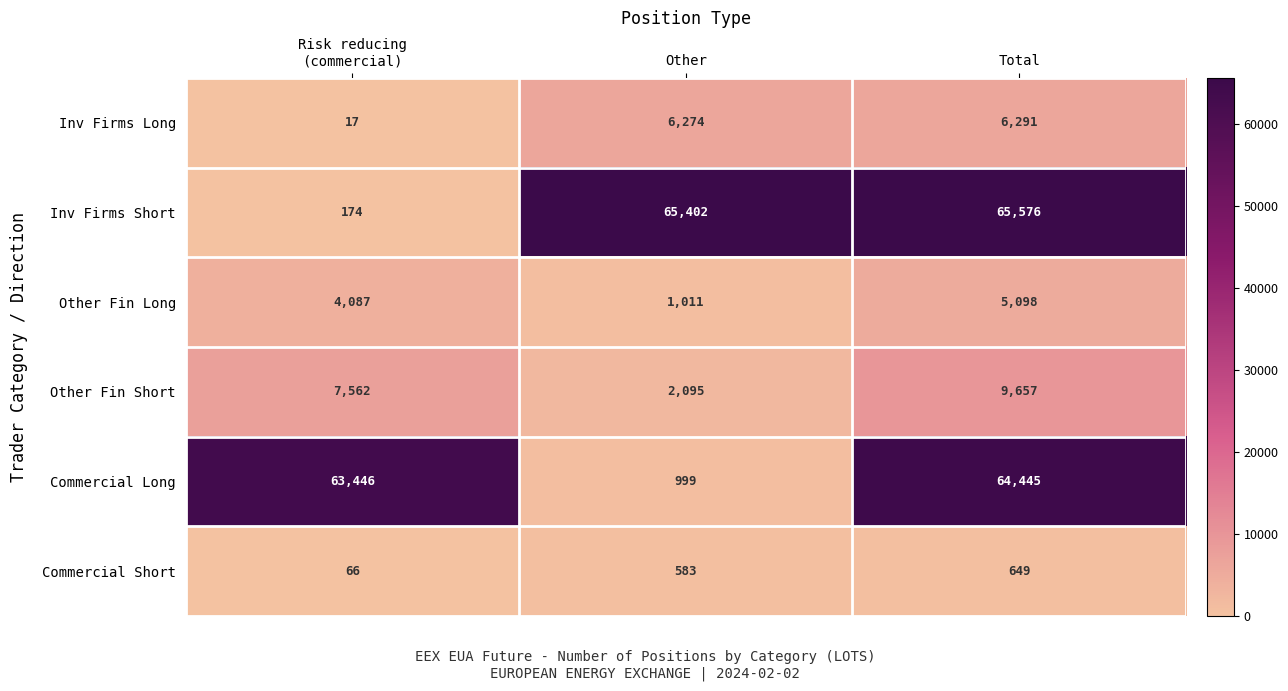

Reading left to right, what are all the values shown in this chart?

Inv Firms Long: 17	6274	6291
Inv Firms Short: 174	65402	65576
Other Fin Long: 4087	1011	5098
Other Fin Short: 7562	2095	9657
Commercial Long: 63446	999	64445
Commercial Short: 66	583	649